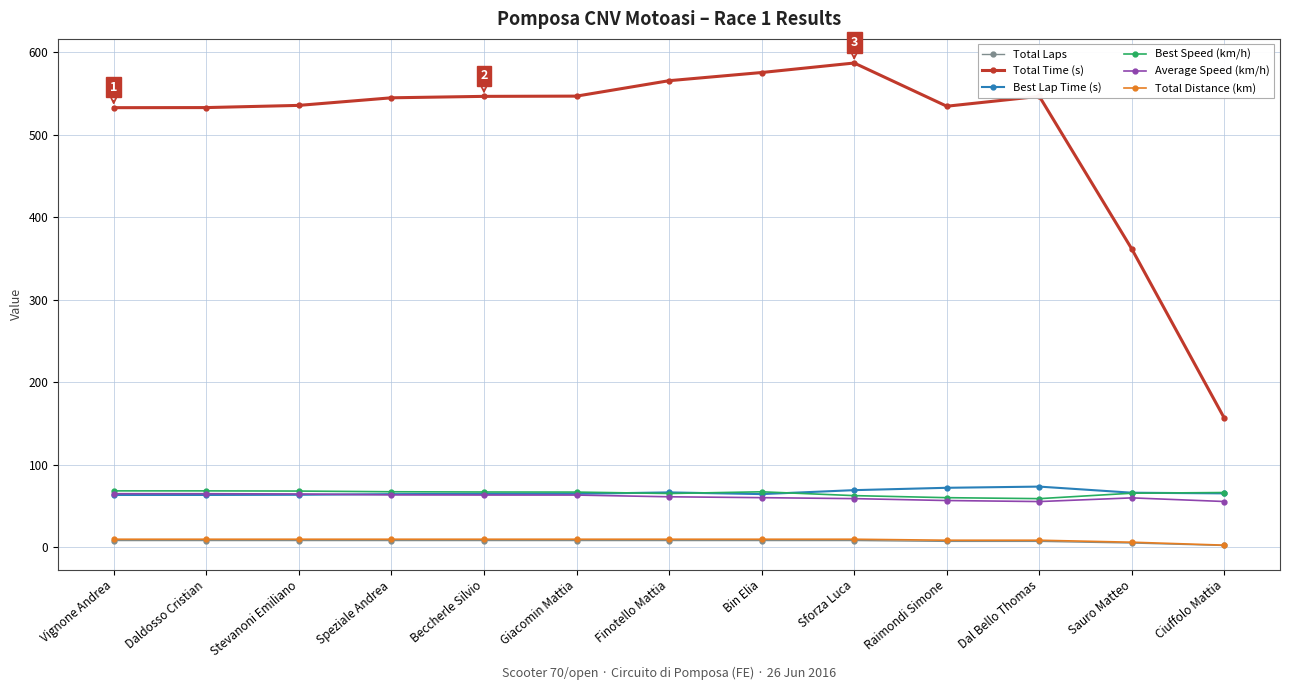

What is the lowest value of the Best Speed (km/h) series?

58.8